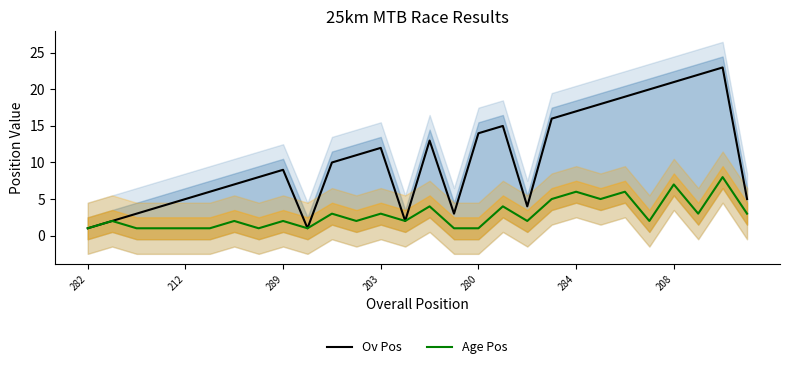

What is the highest value of the Ov Pos series?

23